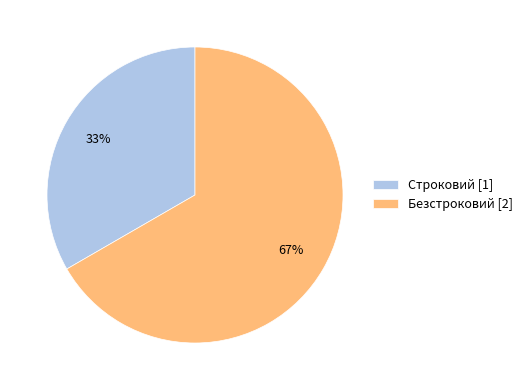

How many segments does this pie chart have?

2